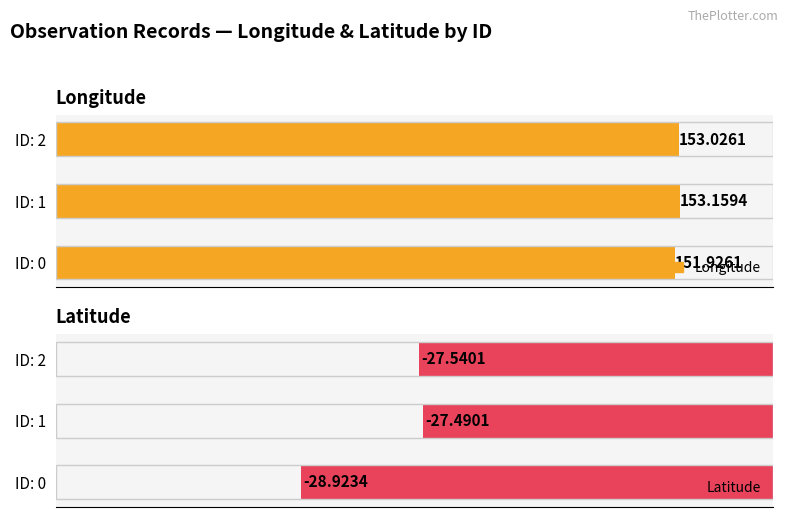

What is the difference between the Latitude values at ID: 0 and ID: 1?

1.4